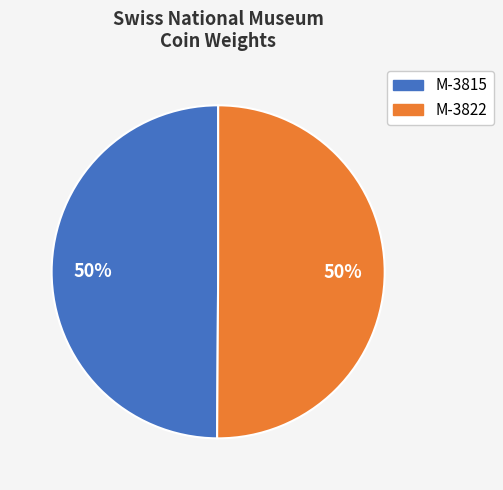

Combined, do M-3822 and M-3815 account for over 50%?

Yes